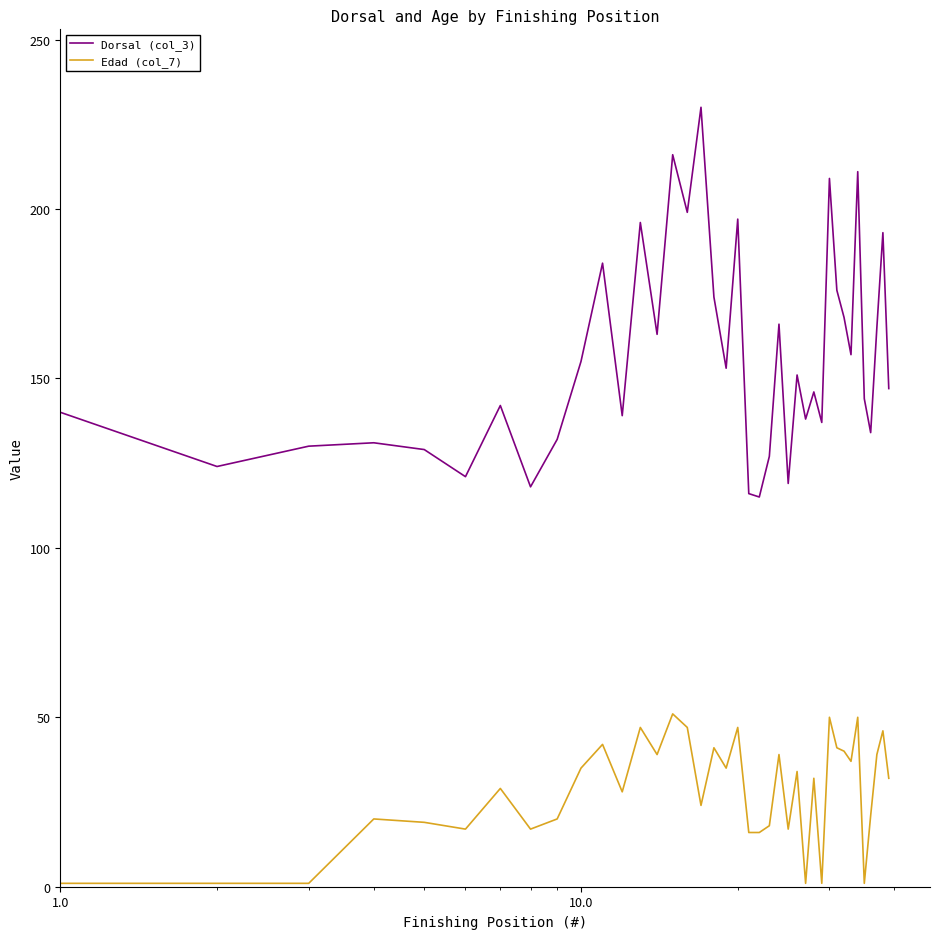

Which series has the largest range (max minus min)?

Dorsal (col_3)